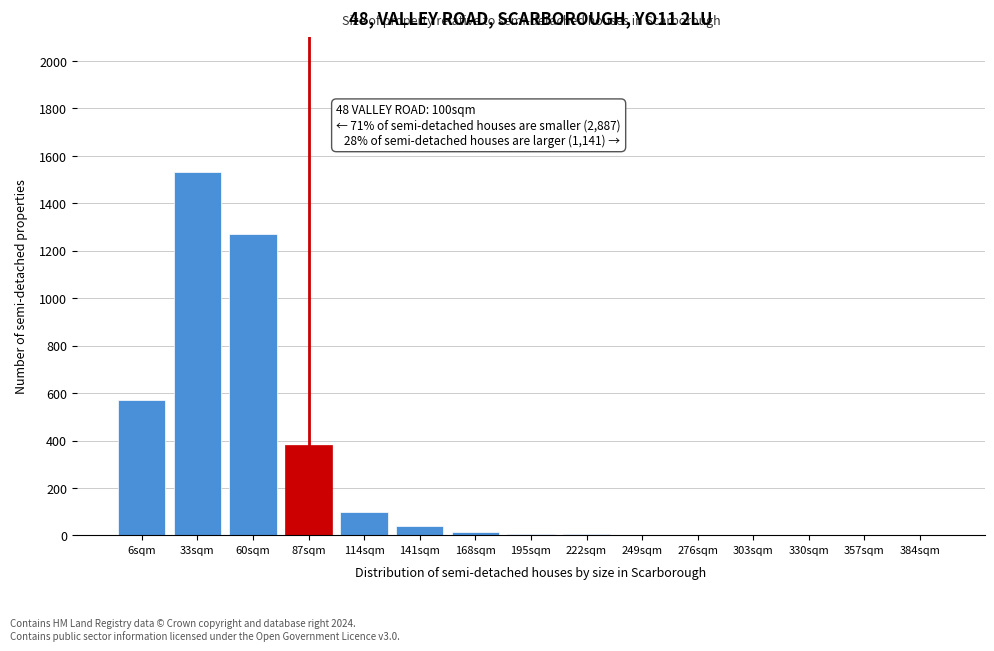

Between 357sqm and 87sqm, which is larger?

87sqm